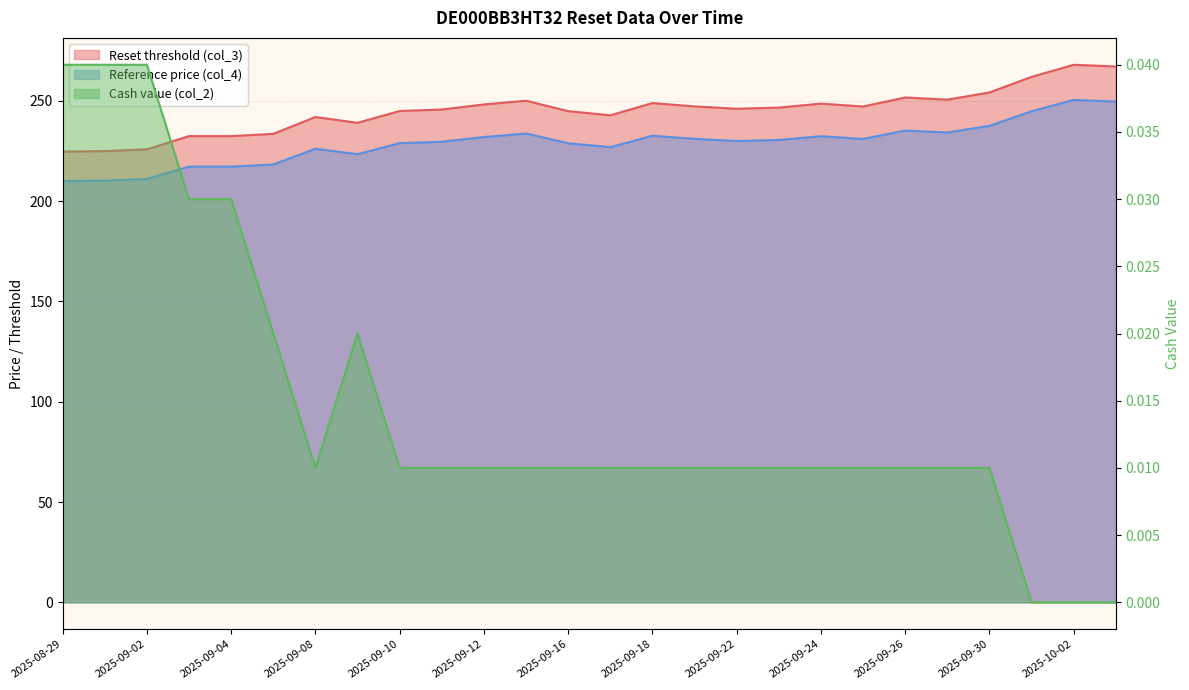

Between 2025-09-30 and 2025-09-26, which is larger?

2025-09-30